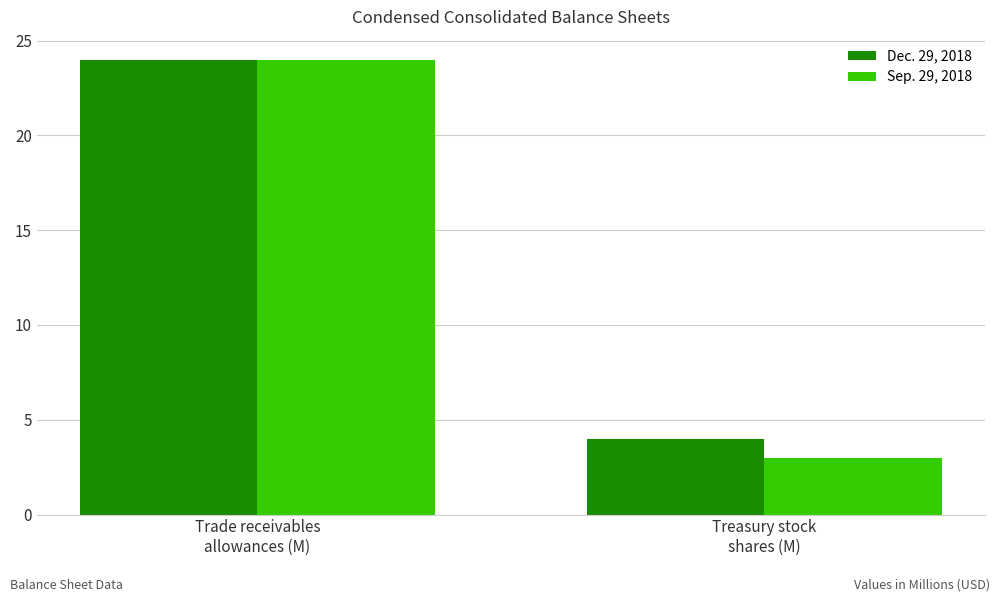

What is the difference between the maximum and minimum values in the Sep. 29, 2018 series?

21